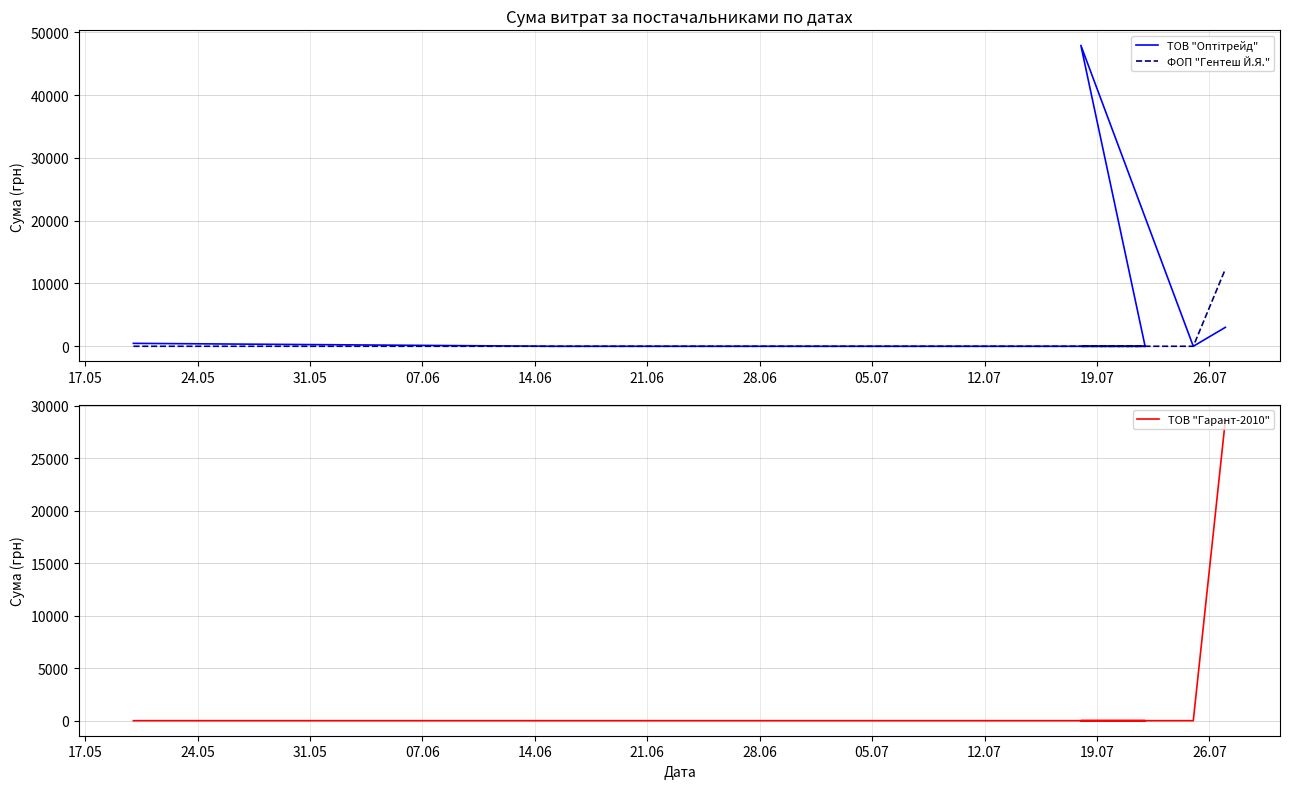

Is this an area chart (filled region under the line)?

No